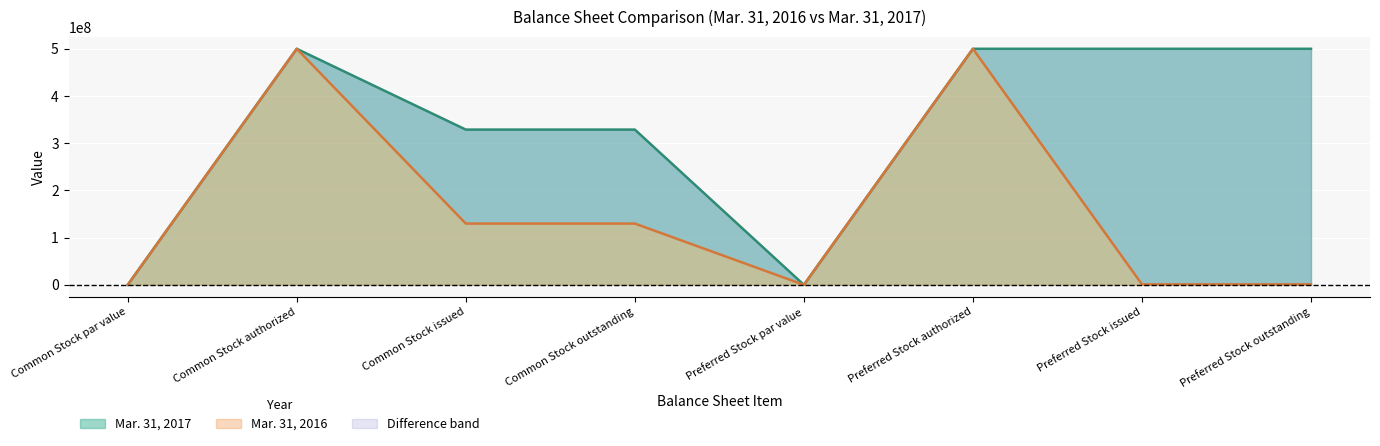

Rank the series by their maximum value, from lowest to highest.

Mar. 31, 2017, Mar. 31, 2016